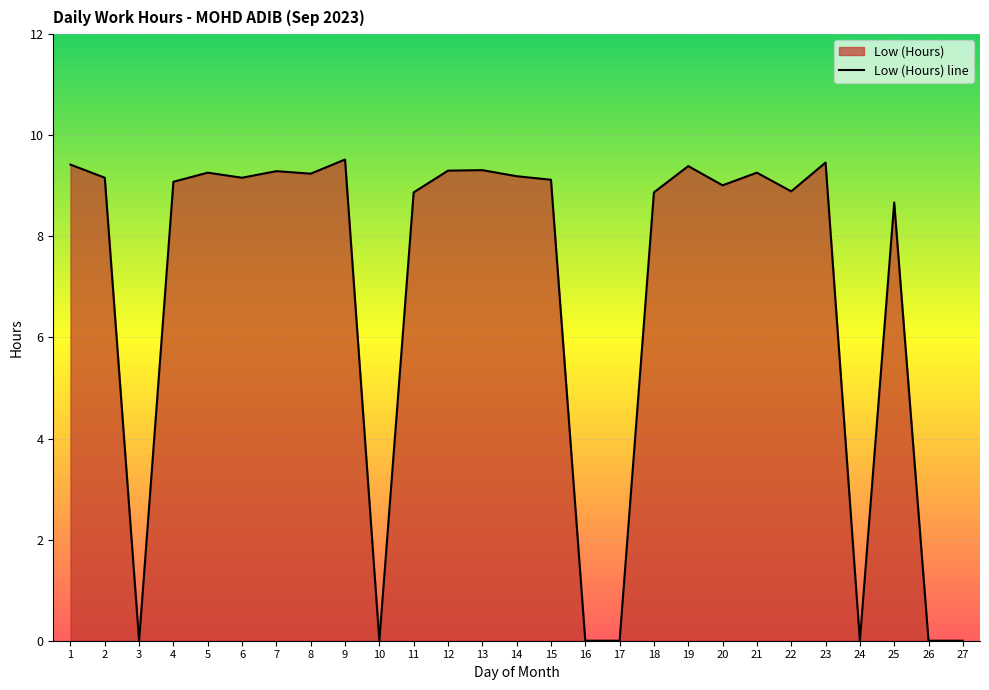

At which label does the data first exceed 9?

1